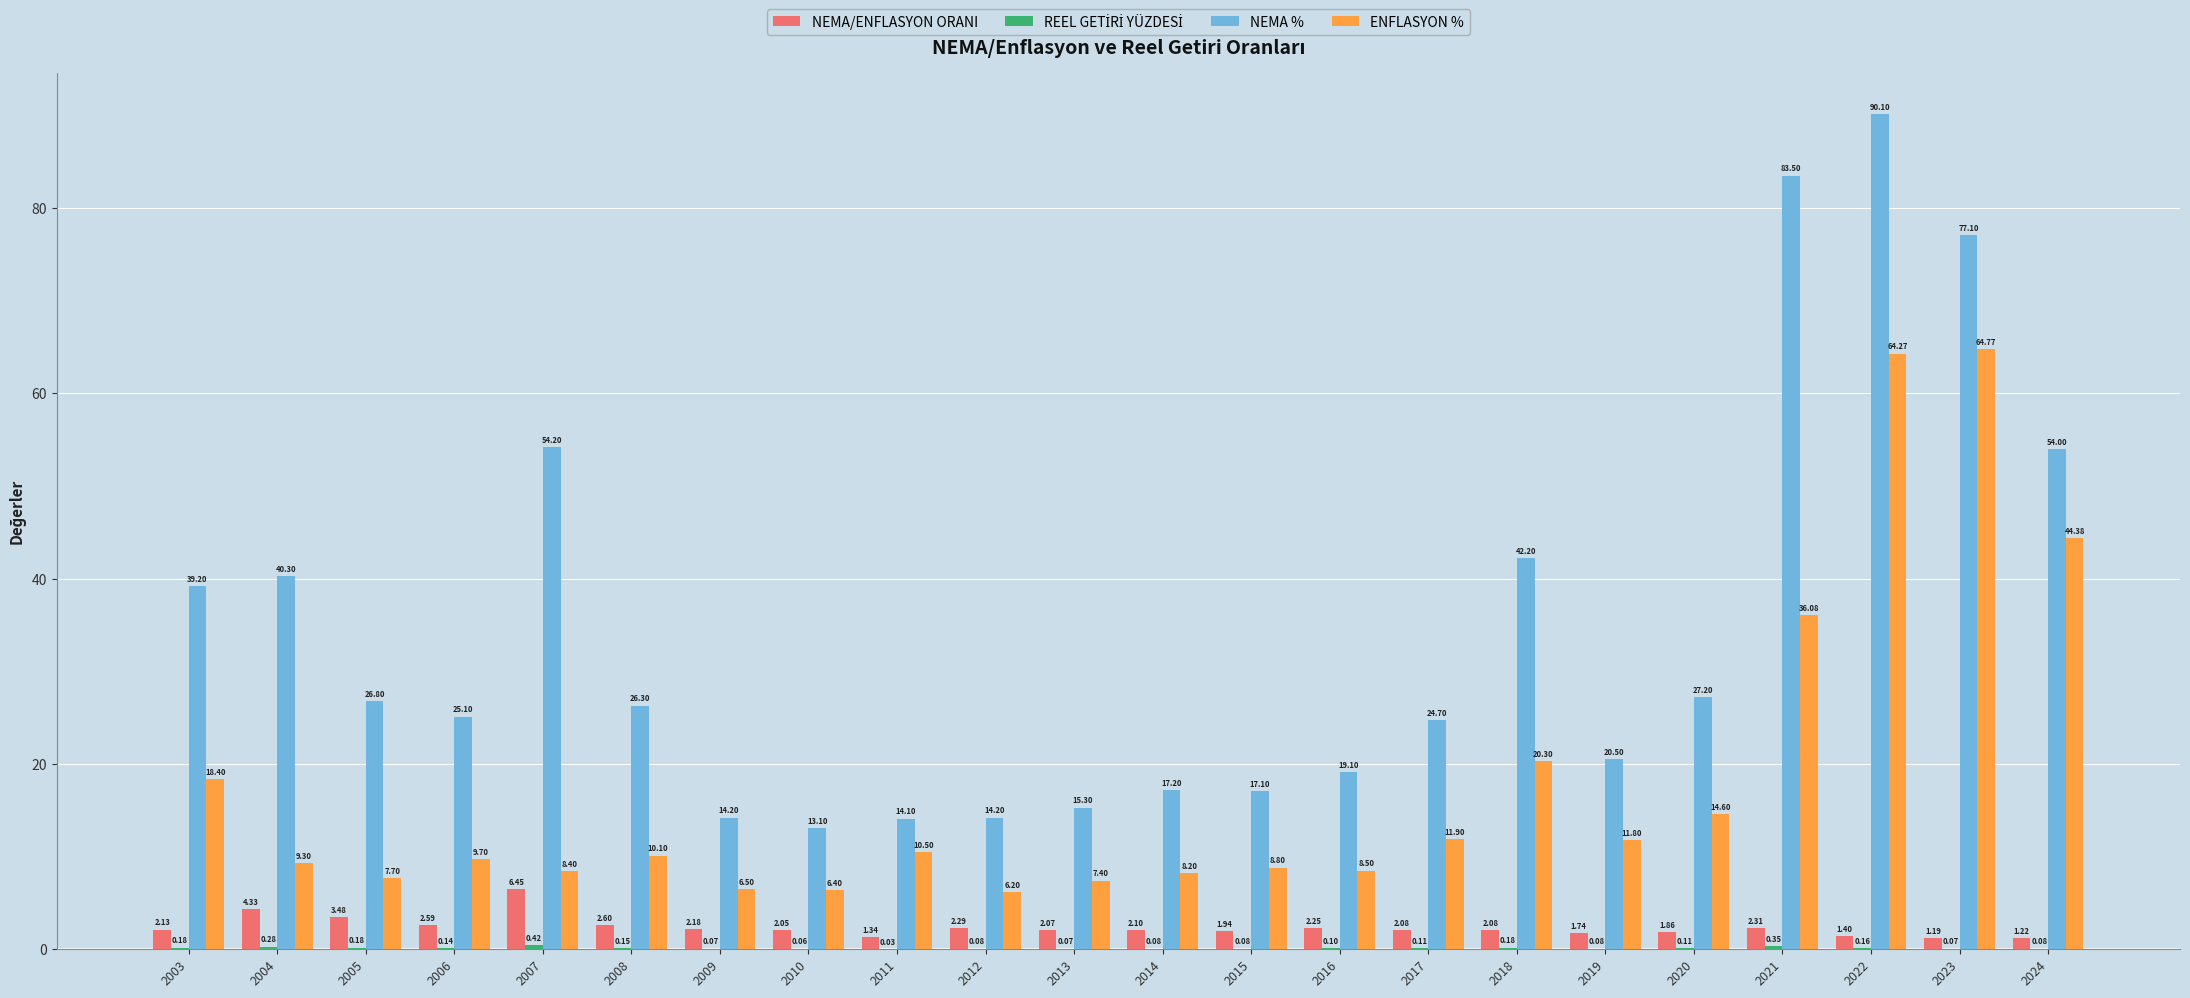

What is the sum of all ENFLASYON % values?

394.2